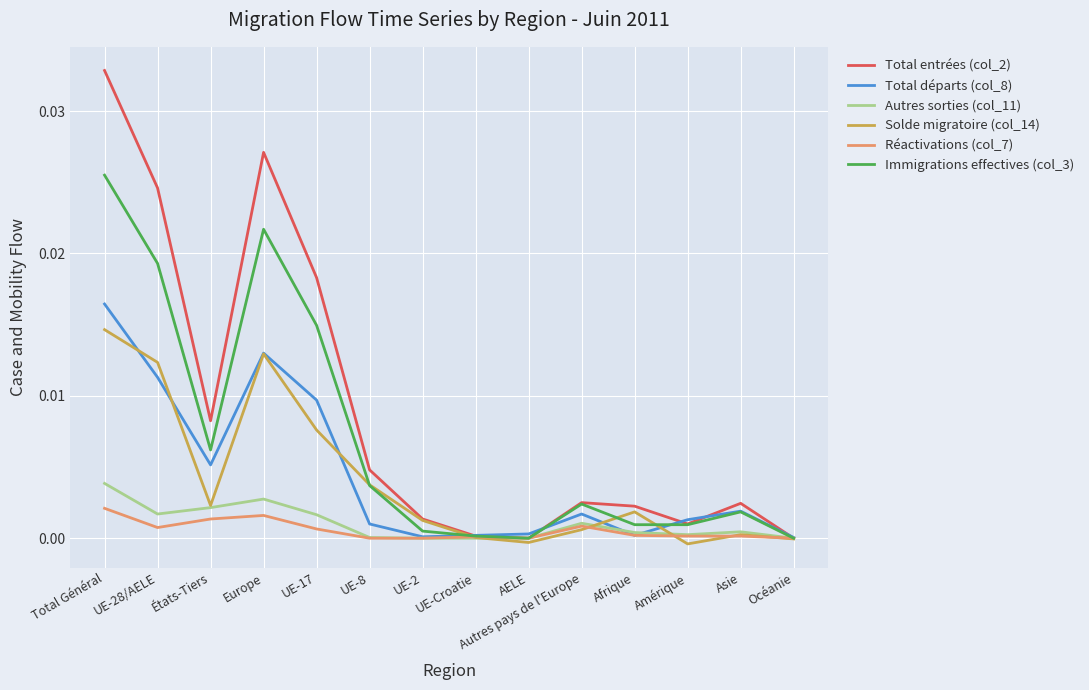

Which category has the highest value across all series?

Total Général